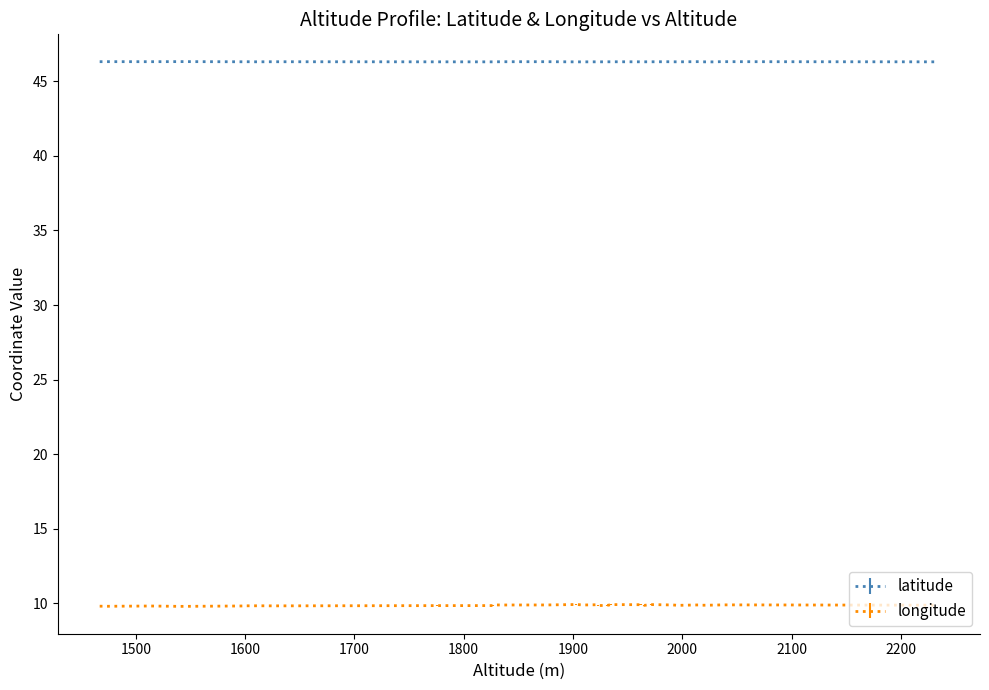

Reading left to right, what are all the values shown in this chart?

latitude: 46.3	46.3	46.3	46.3	46.3	46.3	46.3	46.3	46.3	46.3	46.3	46.3	46.3	46.3	46.3	46.3	46.3	46.3	46.3	46.3	46.3	46.3	46.3	46.3	46.3	46.3	46.3	46.3	46.3	46.3	46.3	46.3	46.3	46.3
longitude: 9.9	9.9	9.9	9.9	9.9	9.9	9.9	9.9	9.9	9.9	9.9	9.9	9.9	9.9	9.9	9.9	9.9	9.9	9.9	9.9	9.9	9.9	9.9	9.9	9.9	9.9	9.8	9.8	9.8	9.8	9.8	9.8	9.8	9.8